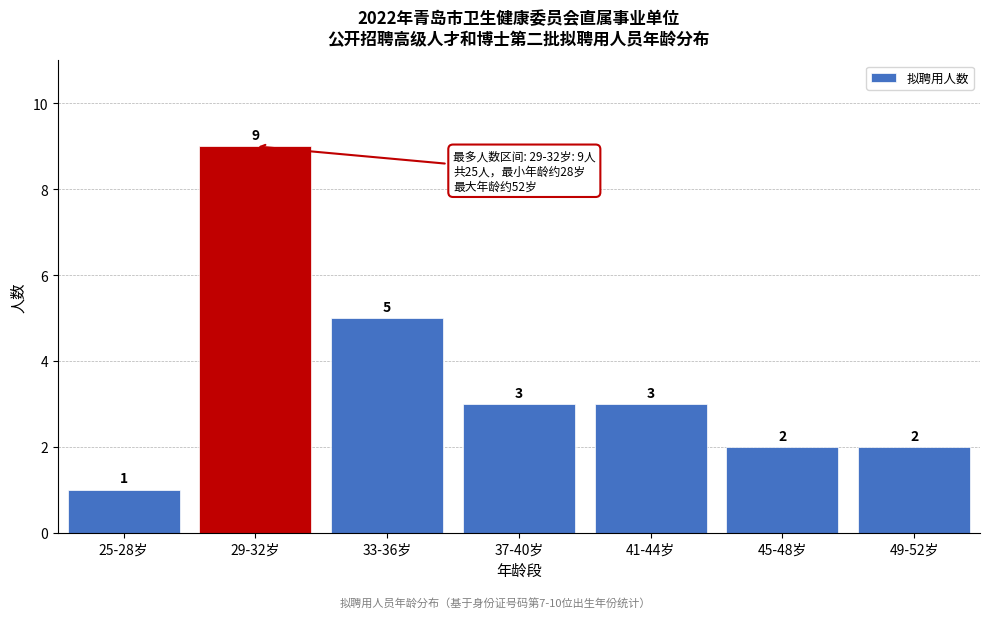

Reading right to left, extract all data points from this chart.

2	2	3	3	5	9	1